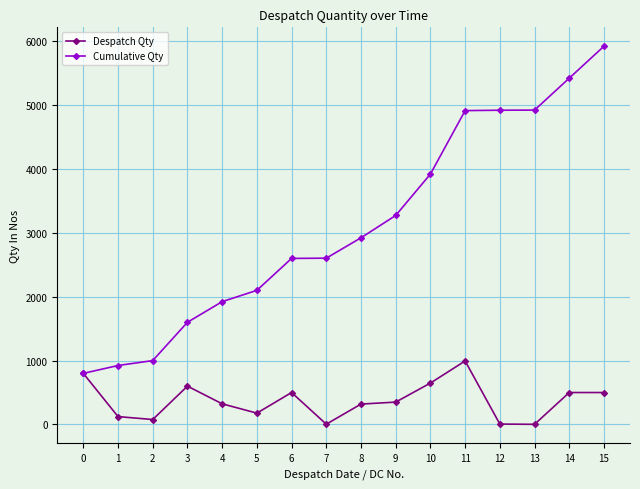

How many lines are shown in the chart?

2